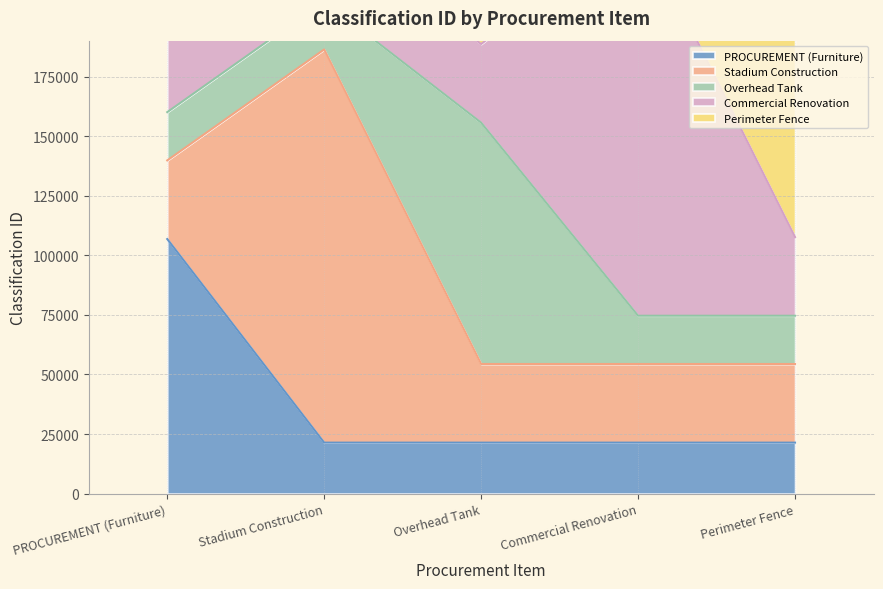

What is the minimum value for PROCUREMENT (Furniture)?

21379